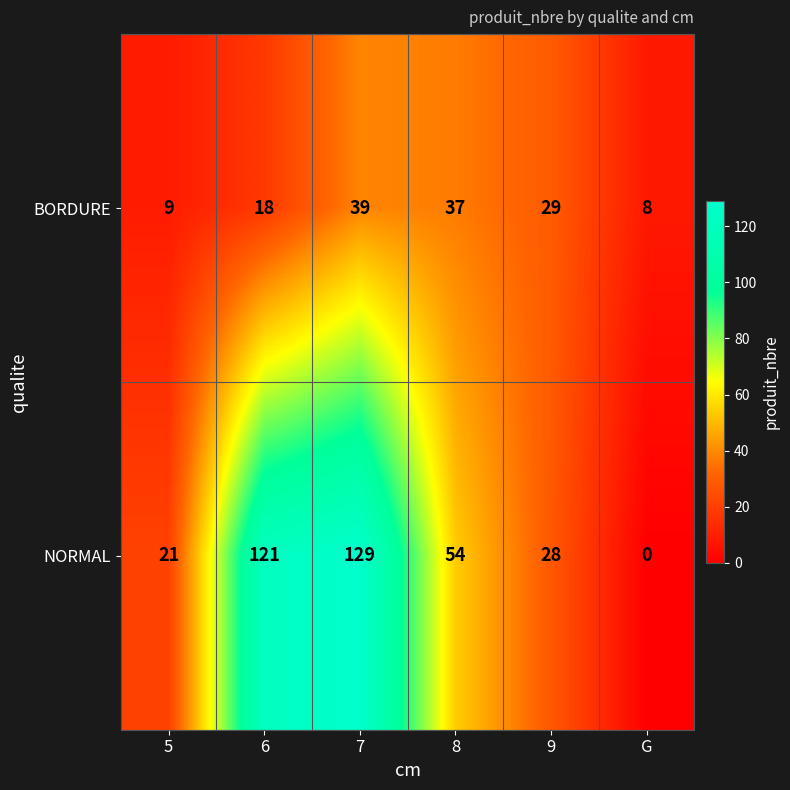

Which label corresponds to the largest value in the chart?

7